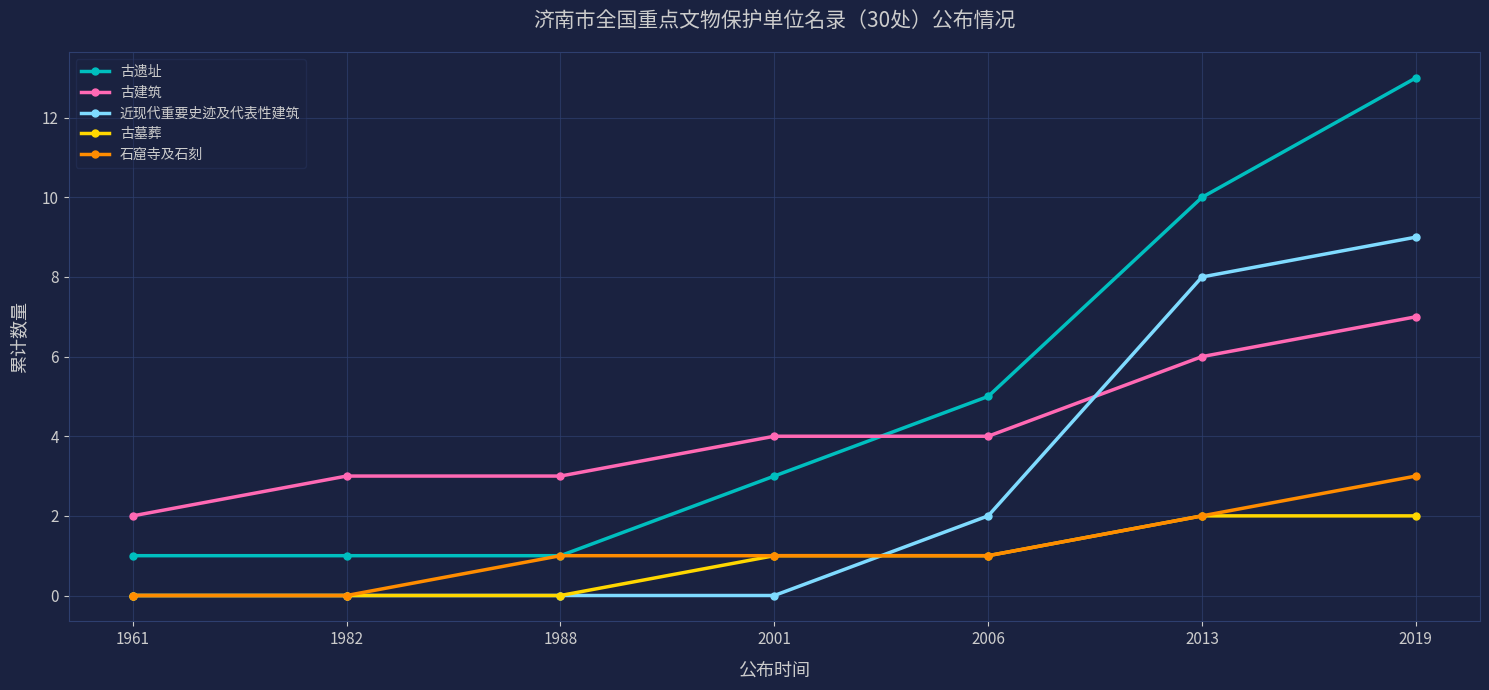

Which series has the largest range (max minus min)?

古遗址